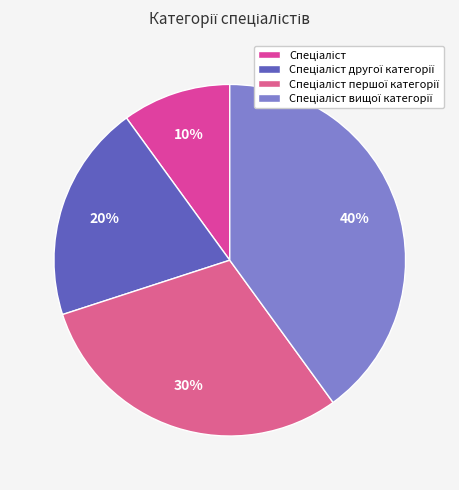

Approximately how many times larger is the value at Спеціаліст compared to Спеціаліст другої категорії?

0.5